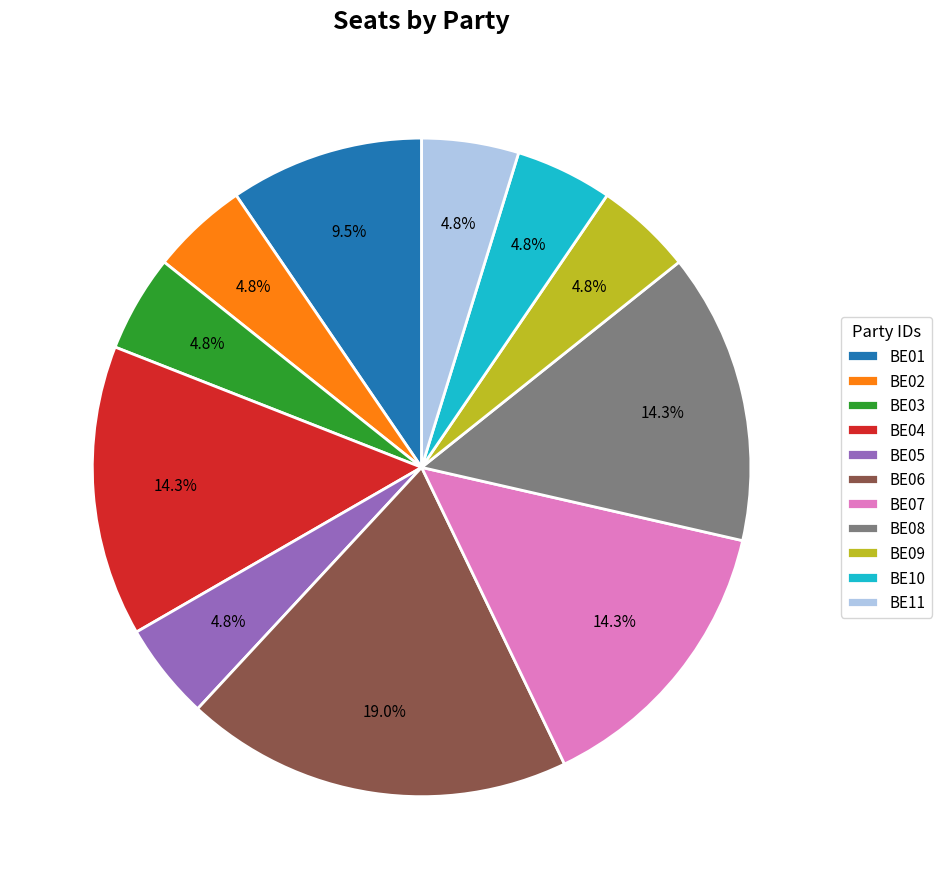

Is there a majority slice in this chart?

No